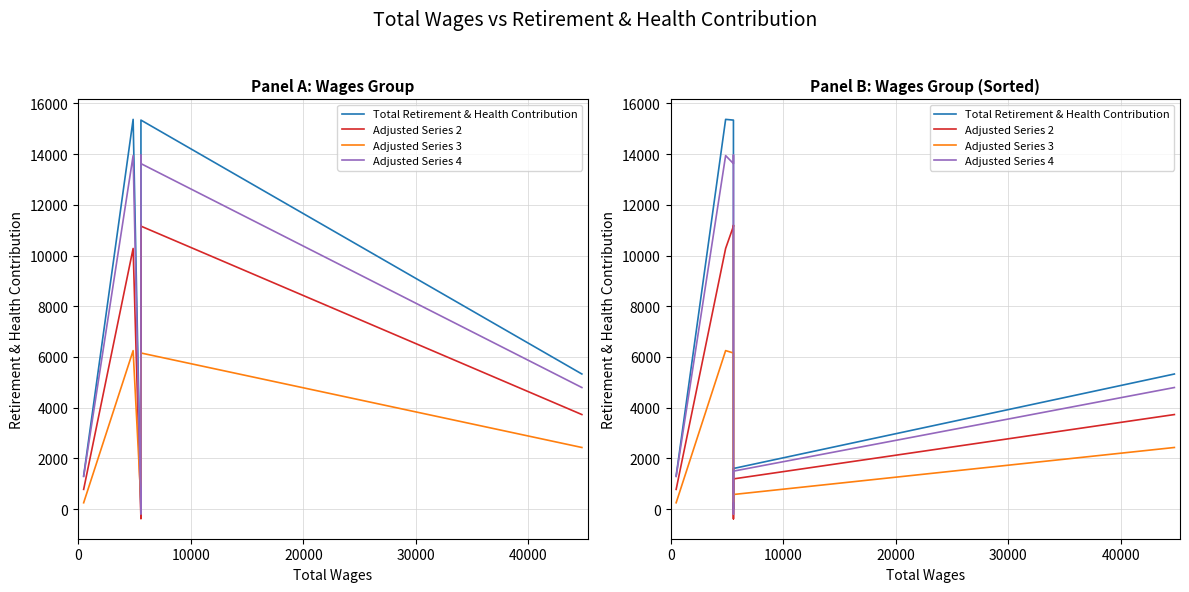

How many intersections are there between Adjusted Series 2 and Adjusted Series 3?

2